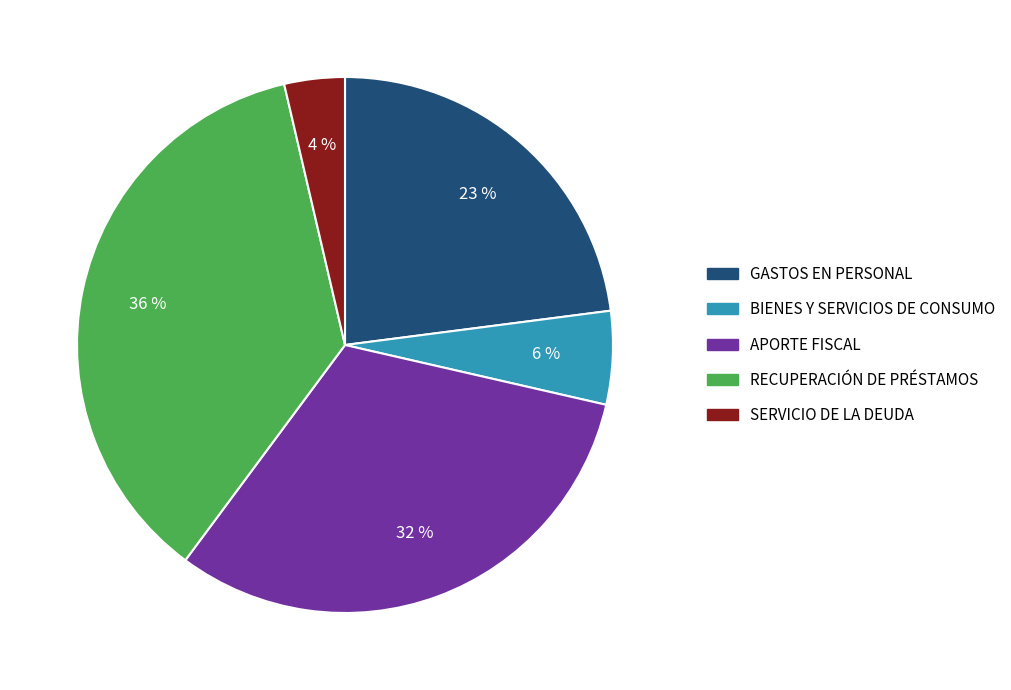

What is the largest slice in the pie chart?

RECUPERACIÓN DE PRÉSTAMOS